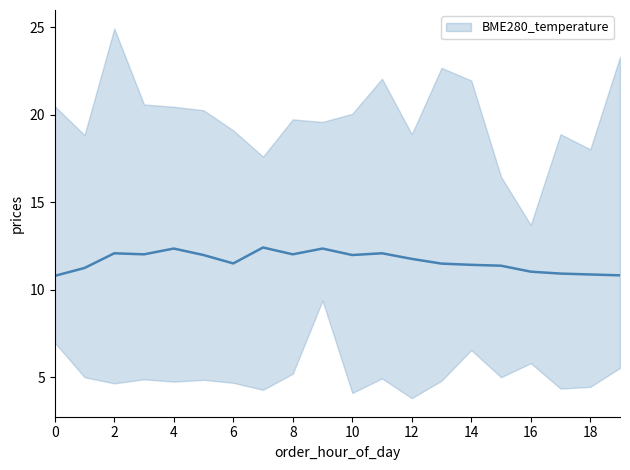

What is the sum of the values at 11 and 18?

22.9